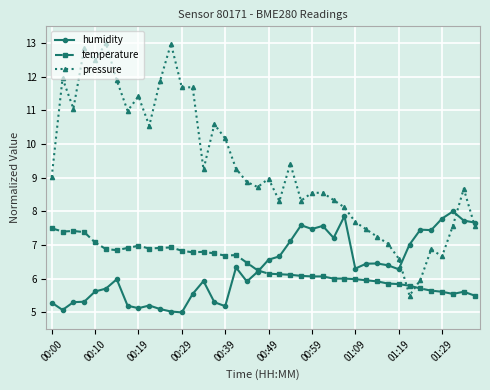

Which series has the largest total across all categories?

pressure